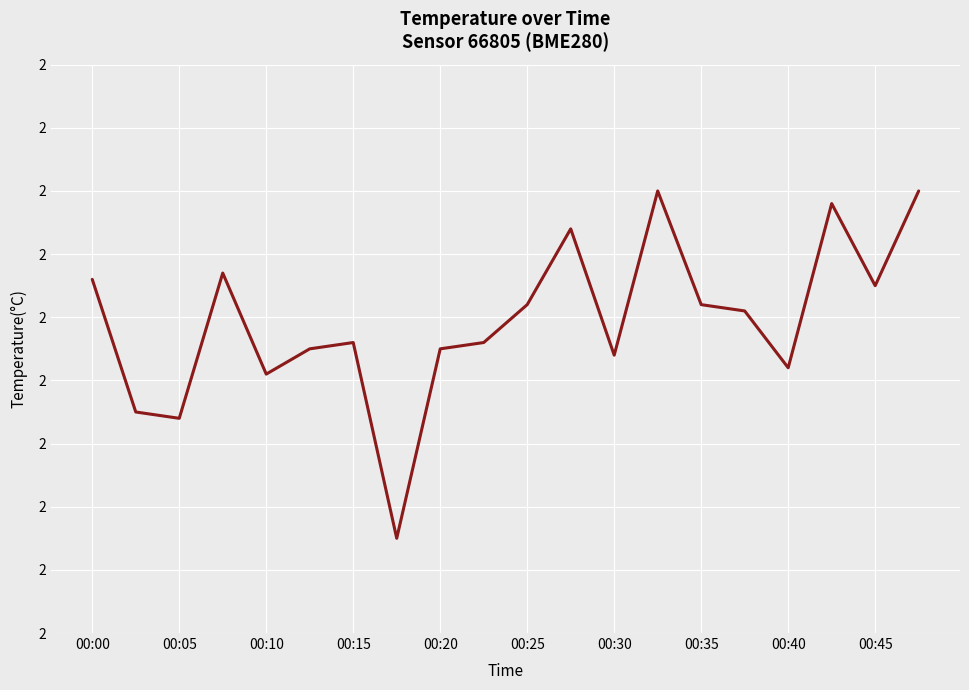

Does the chart have visible grid lines?

Yes